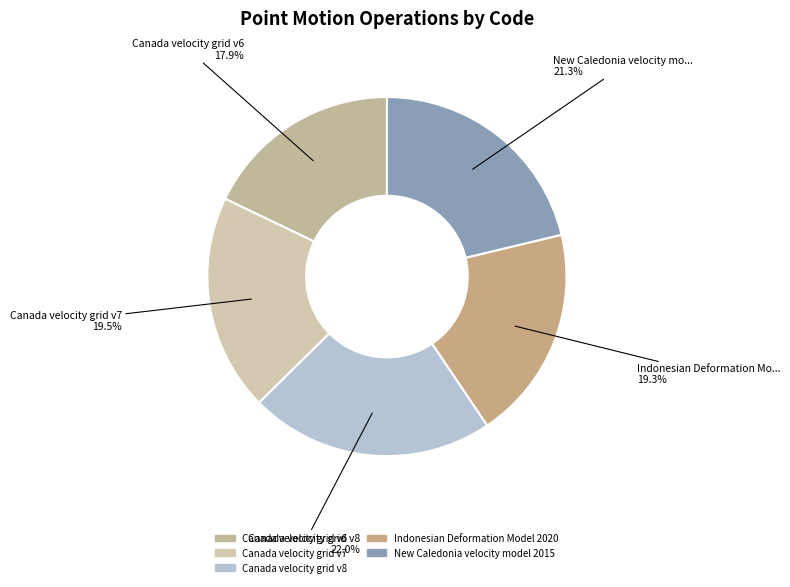

To the nearest percent, what is the difference between the Canada velocity grid v6 and Indonesian Deformation Model 2020 slice percentages?

1%